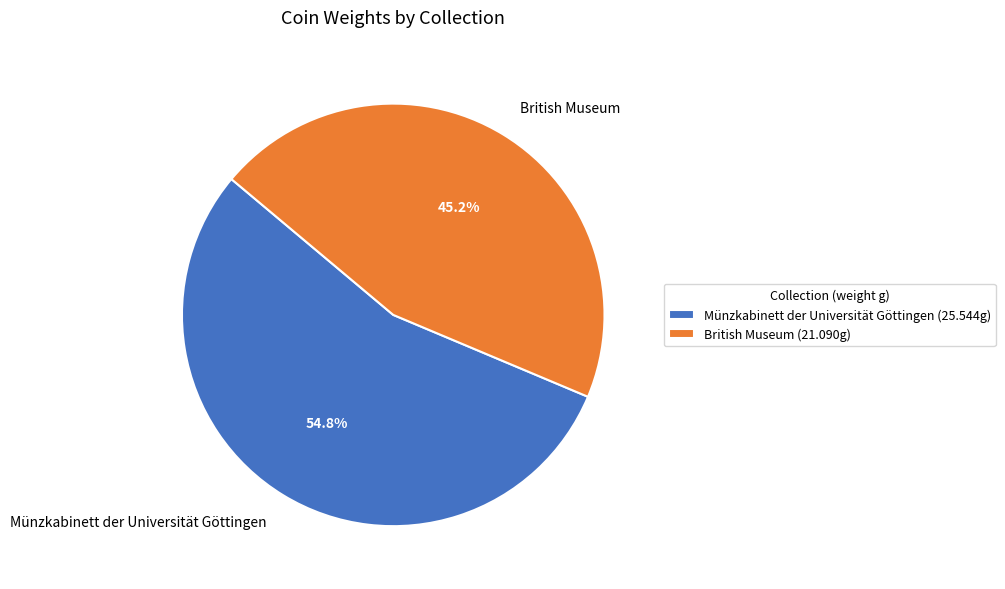

What percentage is the Münzkabinett der Universität Göttingen slice, to the nearest percent?

55%